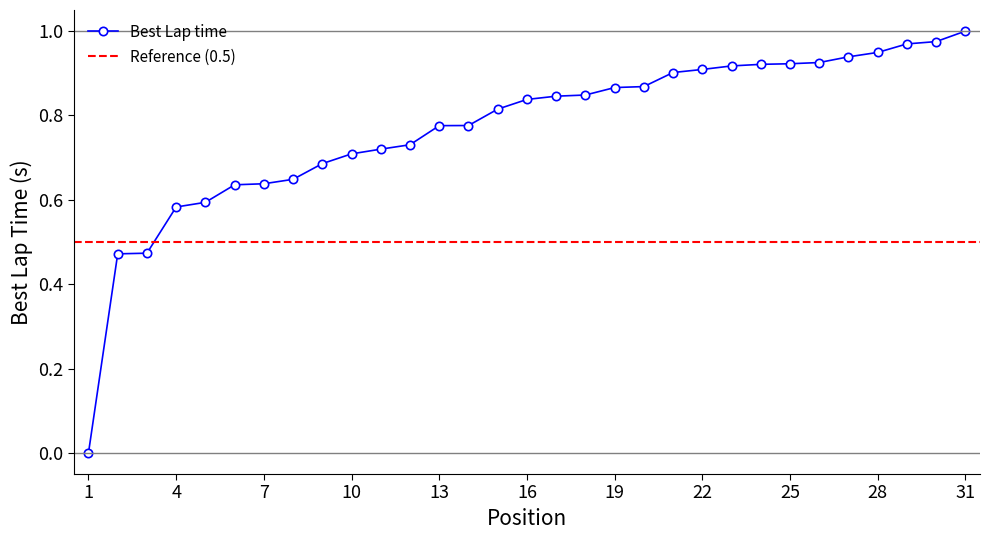

Which label corresponds to the largest value in the chart?

31